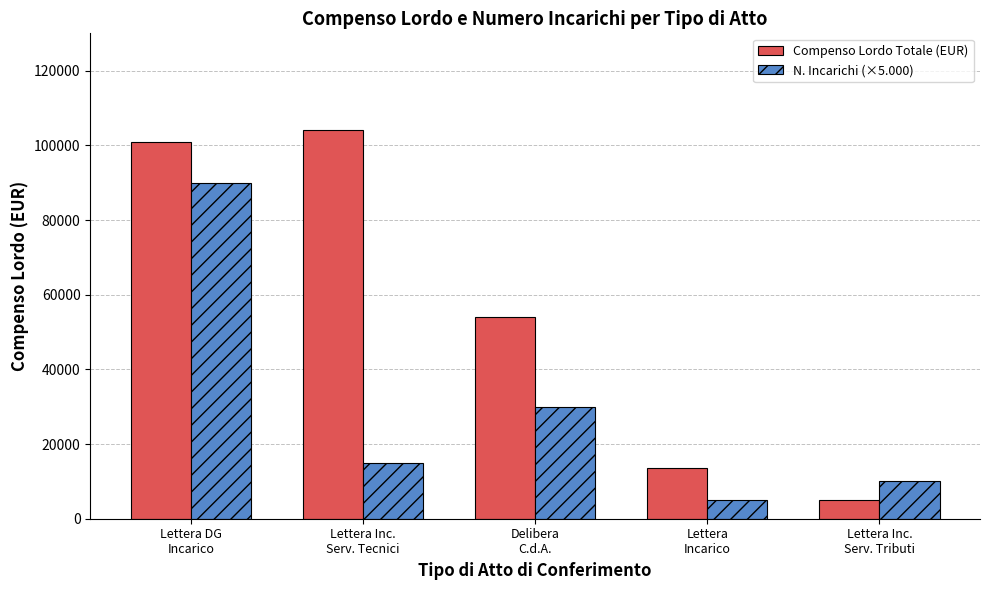

Reading left to right, list all the values displayed in this chart.

Compenso Lordo Totale (EUR): Lettera DG
Incarico=100987.1	Lettera Inc.
Serv. Tecnici=104000.0	Delibera
C.d.A.=54019.7	Lettera
Incarico=13500.0	Lettera Inc.
Serv. Tributi=5100.0
N. Incarichi (×5.000): Lettera DG
Incarico=90000.0	Lettera Inc.
Serv. Tecnici=15000.0	Delibera
C.d.A.=30000.0	Lettera
Incarico=5000.0	Lettera Inc.
Serv. Tributi=10000.0